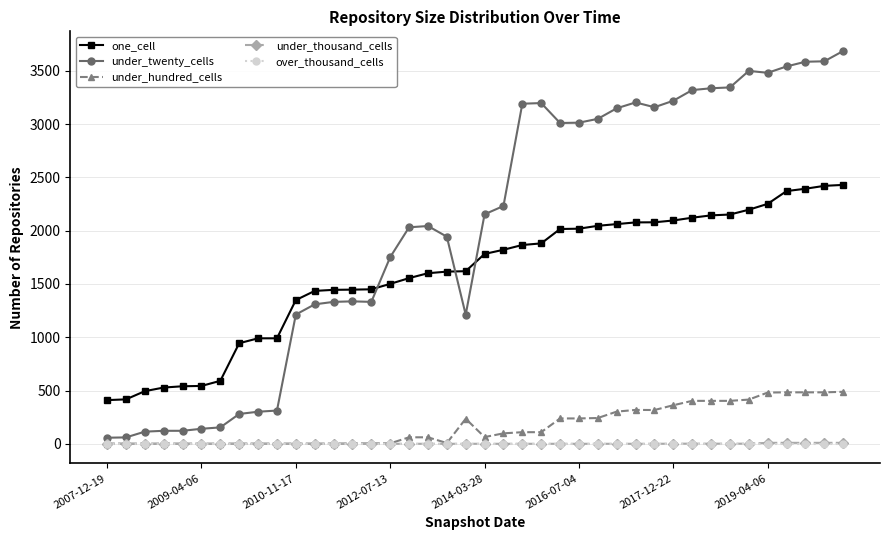

How many data points in under_twenty_cells are less than 2154?

20